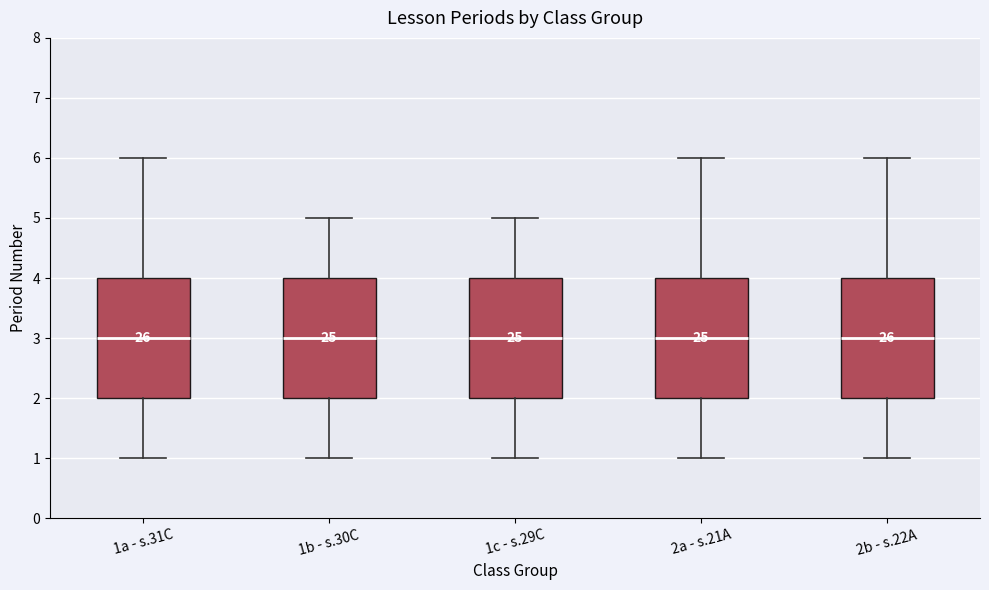

Reading left to right, read every box against the y-axis: the position of its median line, the range the box covers, and the ends of its whiskers. The values are not printed on the chart, so give them approximately, as read against the axis.

1a - s.31C: median 3, box 2 to 4, whiskers 1 to 6
1b - s.30C: median 3, box 2 to 4, whiskers 1 to 5
1c - s.29C: median 3, box 2 to 4, whiskers 1 to 5
2a - s.21A: median 3, box 2 to 4, whiskers 1 to 6
2b - s.22A: median 3, box 2 to 4, whiskers 1 to 6